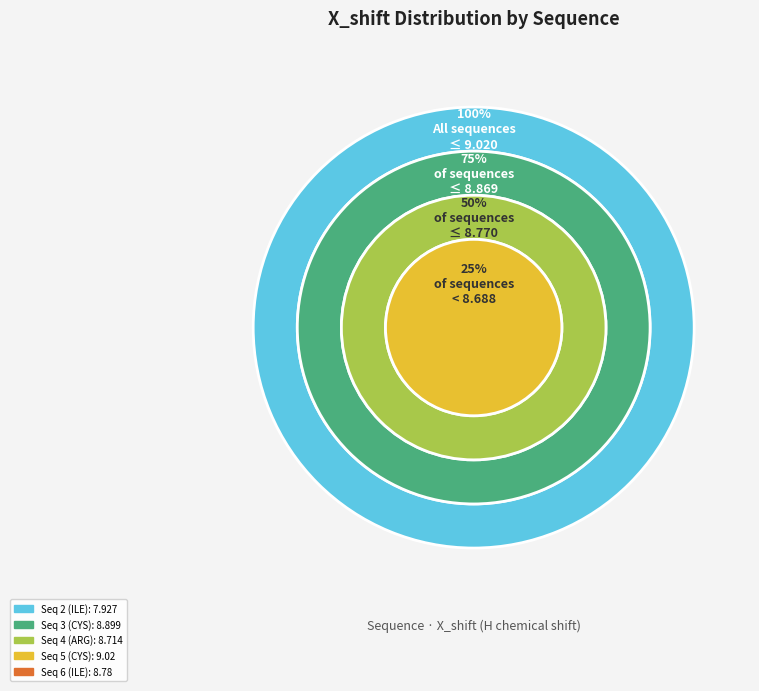

Is there a majority slice in this chart?

No